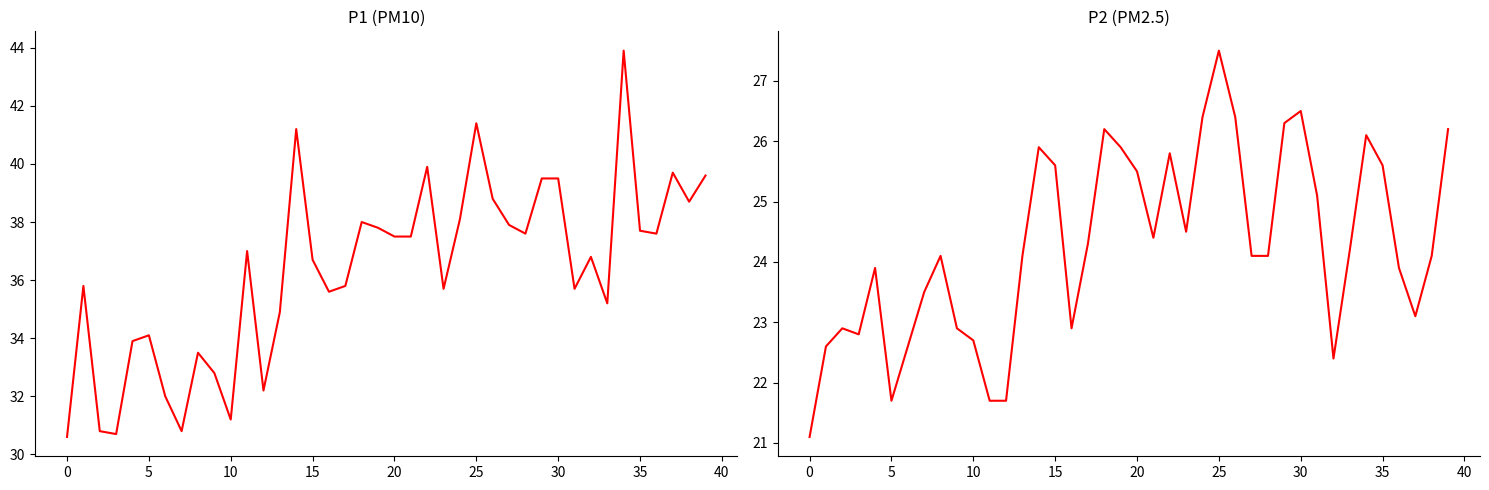

True or false: P2 and P1 cross at least once.

False